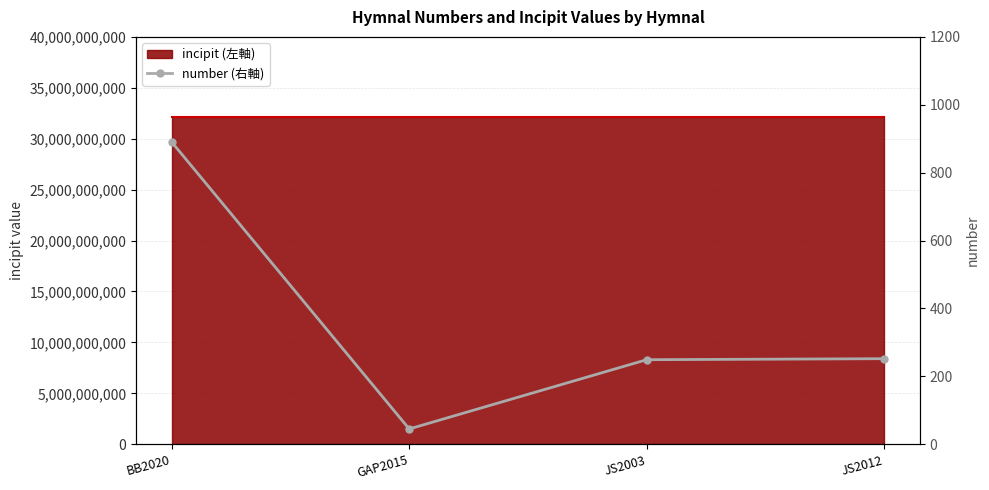

What is the difference between the maximum and second lowest values?

641